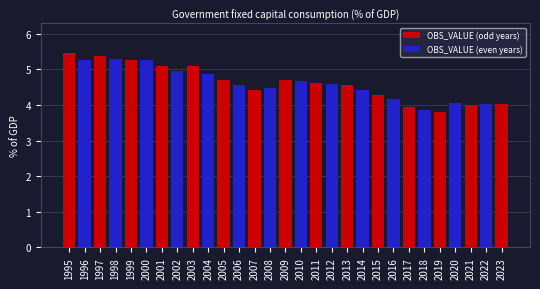

Where is the data nearest to the value 4?

2021